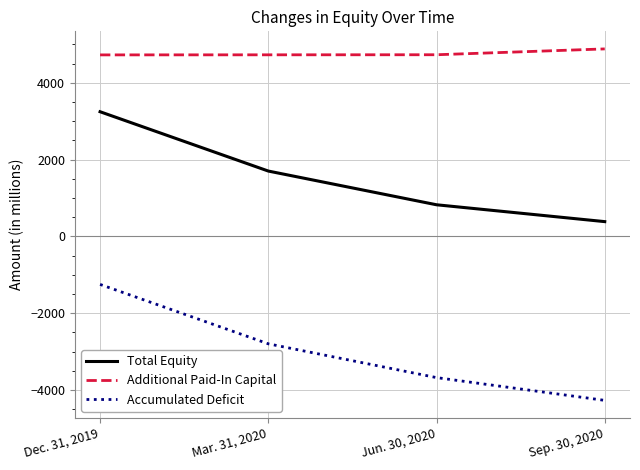

What is the difference between the Accumulated Deficit values at Sep. 30, 2020 and Jun. 30, 2020?

593